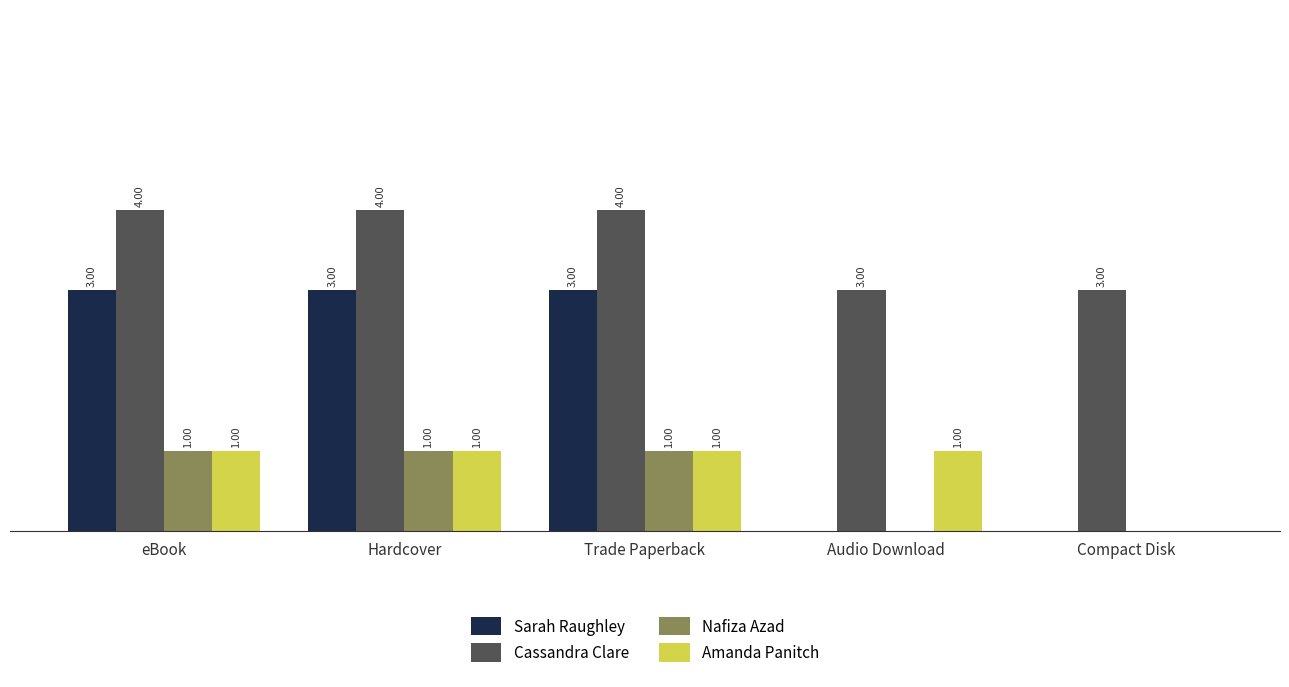

Which series changed the most between Hardcover and Compact Disk?

Sarah Raughley